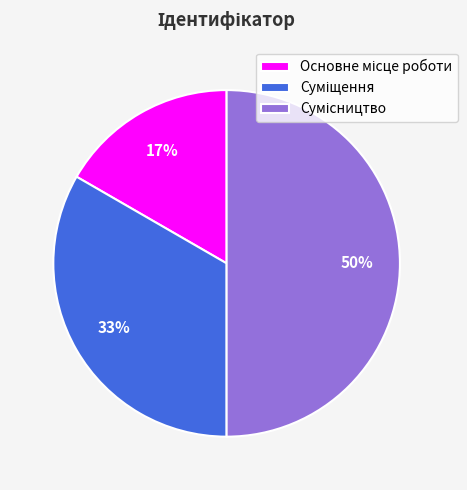

To the nearest percent, what is the average slice percentage?

33%